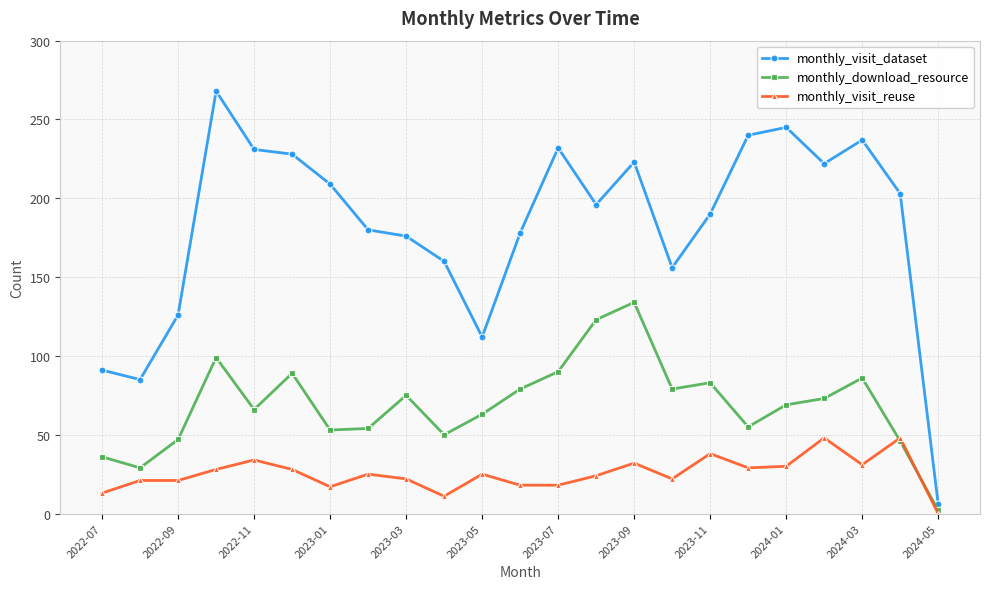

True or false: monthly_visit_dataset has more than 1 interior local peaks.

True